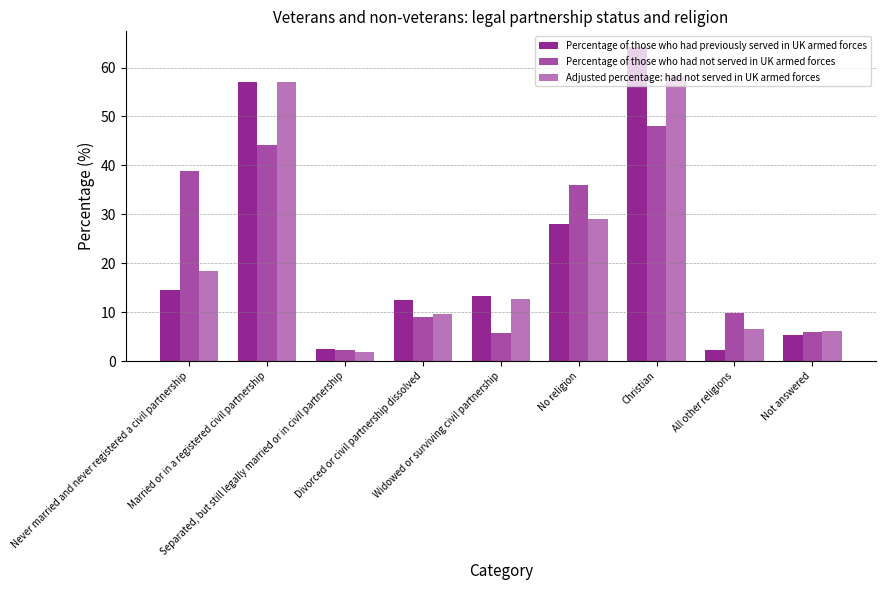

At which category is the sum across all series the highest?

Christian